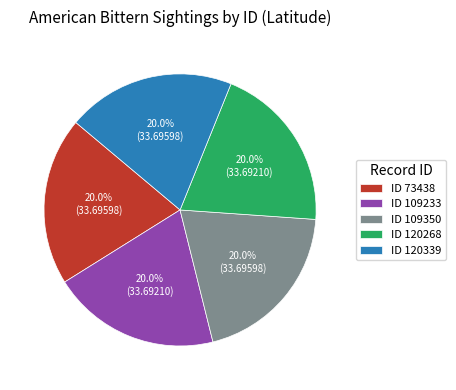

What percentage is NOT represented by ID 109233?

80.0%